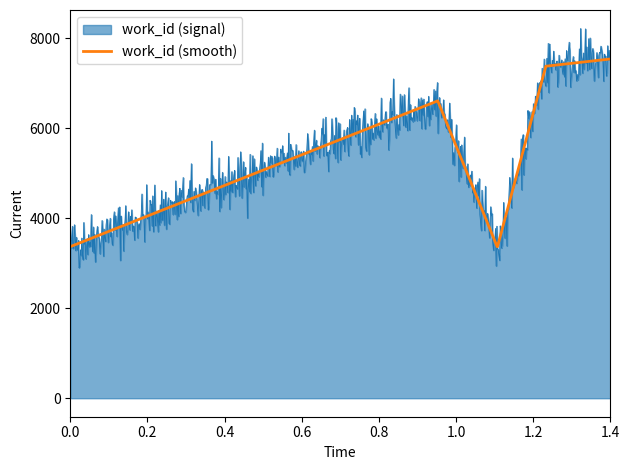

True or false: the data has more than 1 interior local peaks.

False